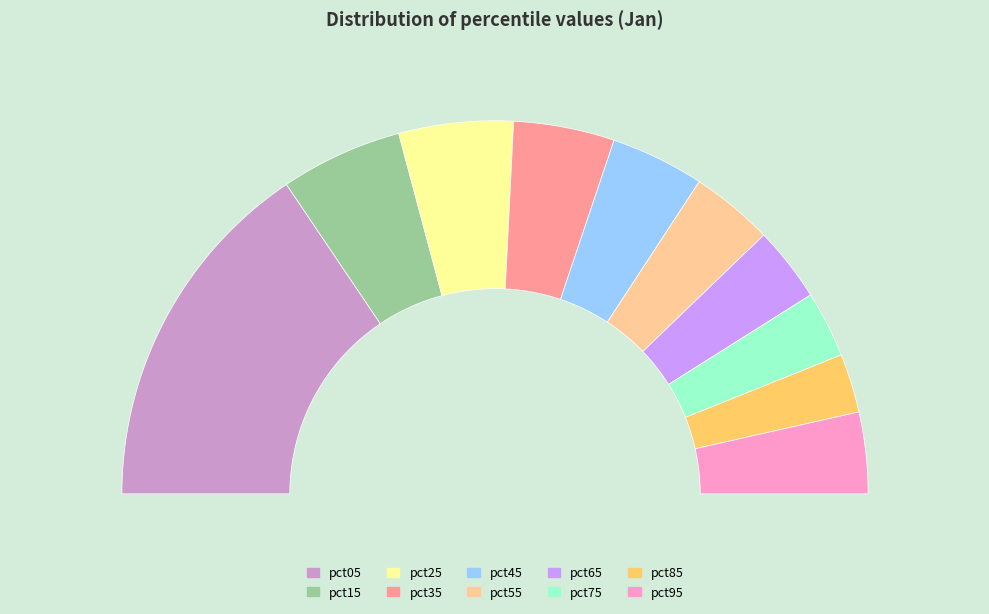

Does pct35 account for over 50% of the chart?

No